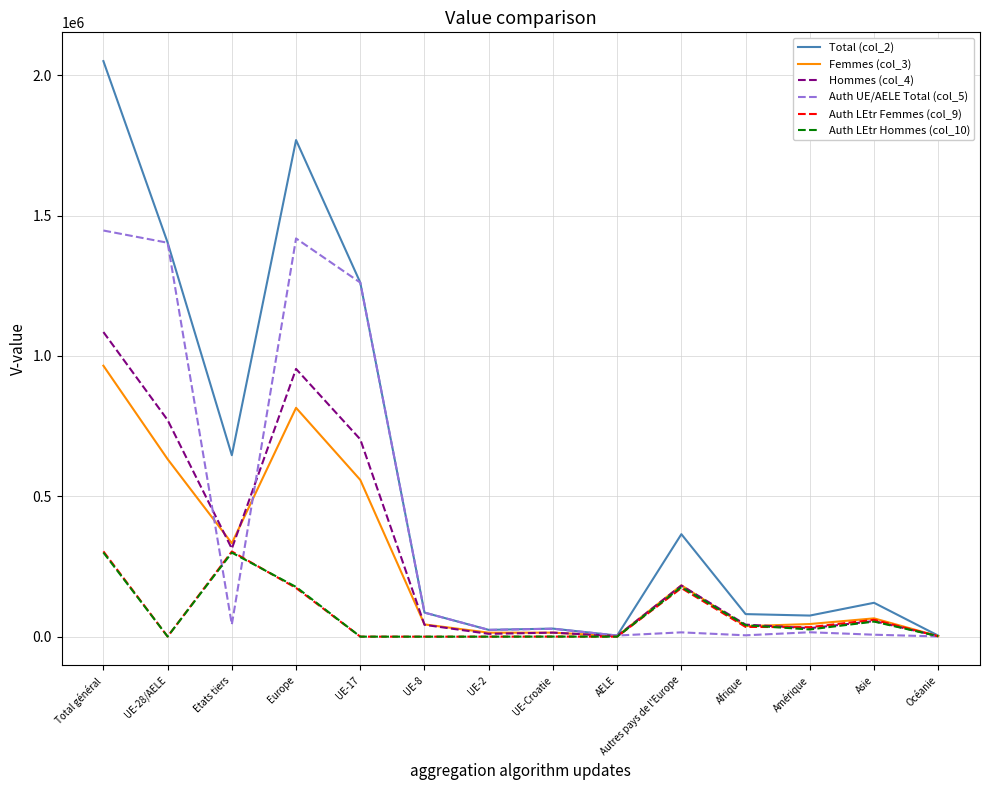

Which series has the largest total across all categories?

Total (col_2)